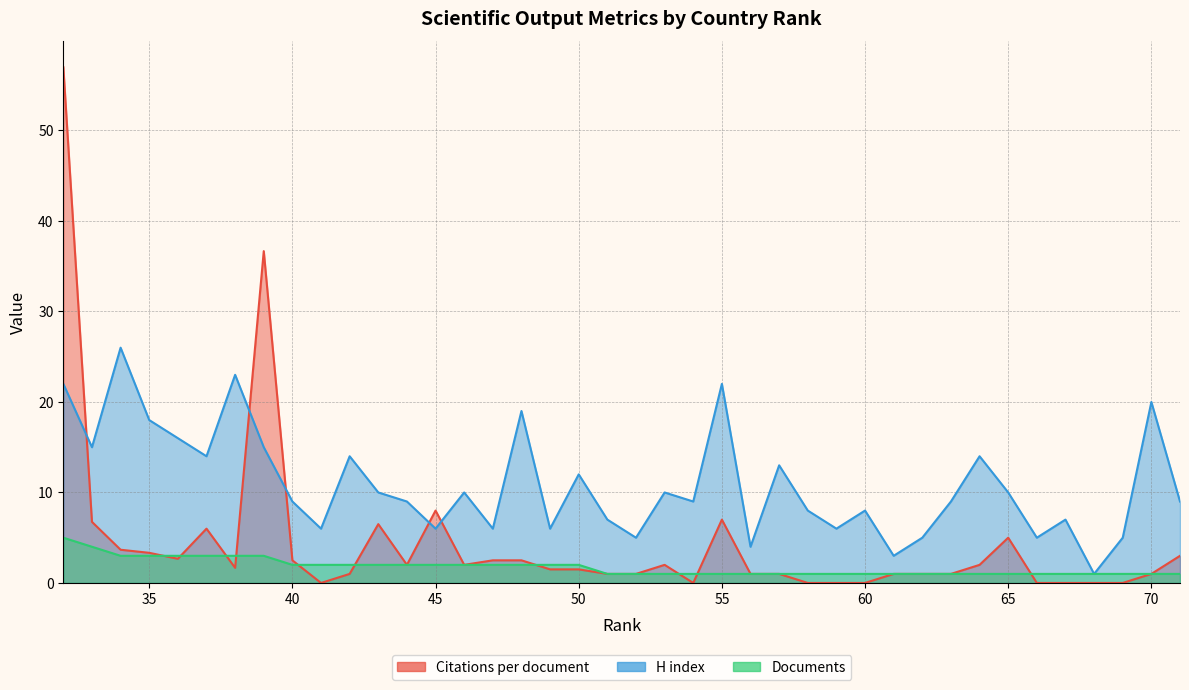

How many times do Documents and Citations per document cross each other?

10